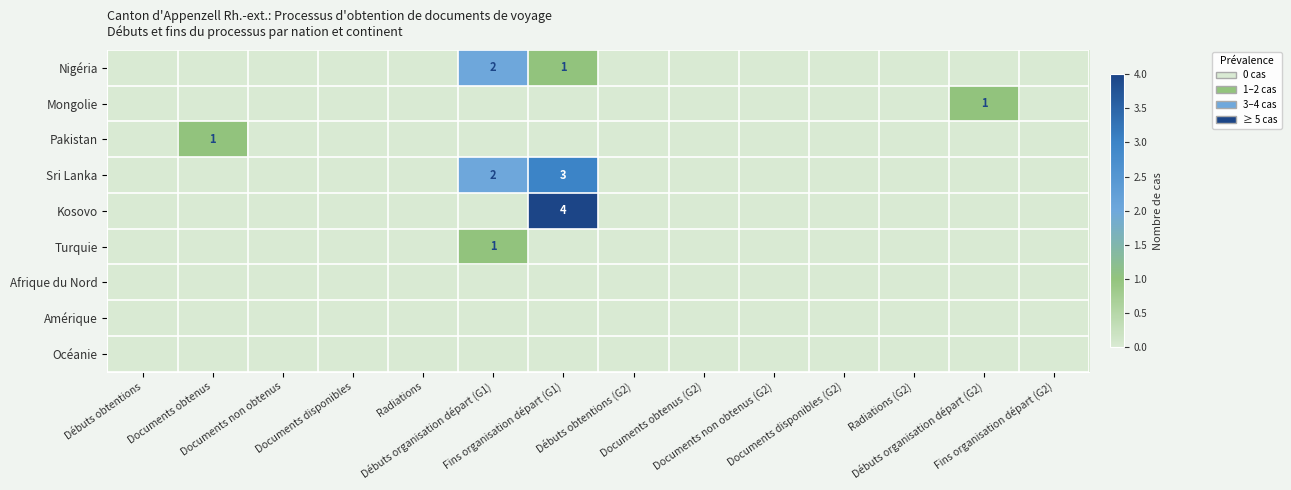

Between Débuts organisation départ (G2) and Fins organisation départ (G2), which is larger?

Débuts organisation départ (G2)